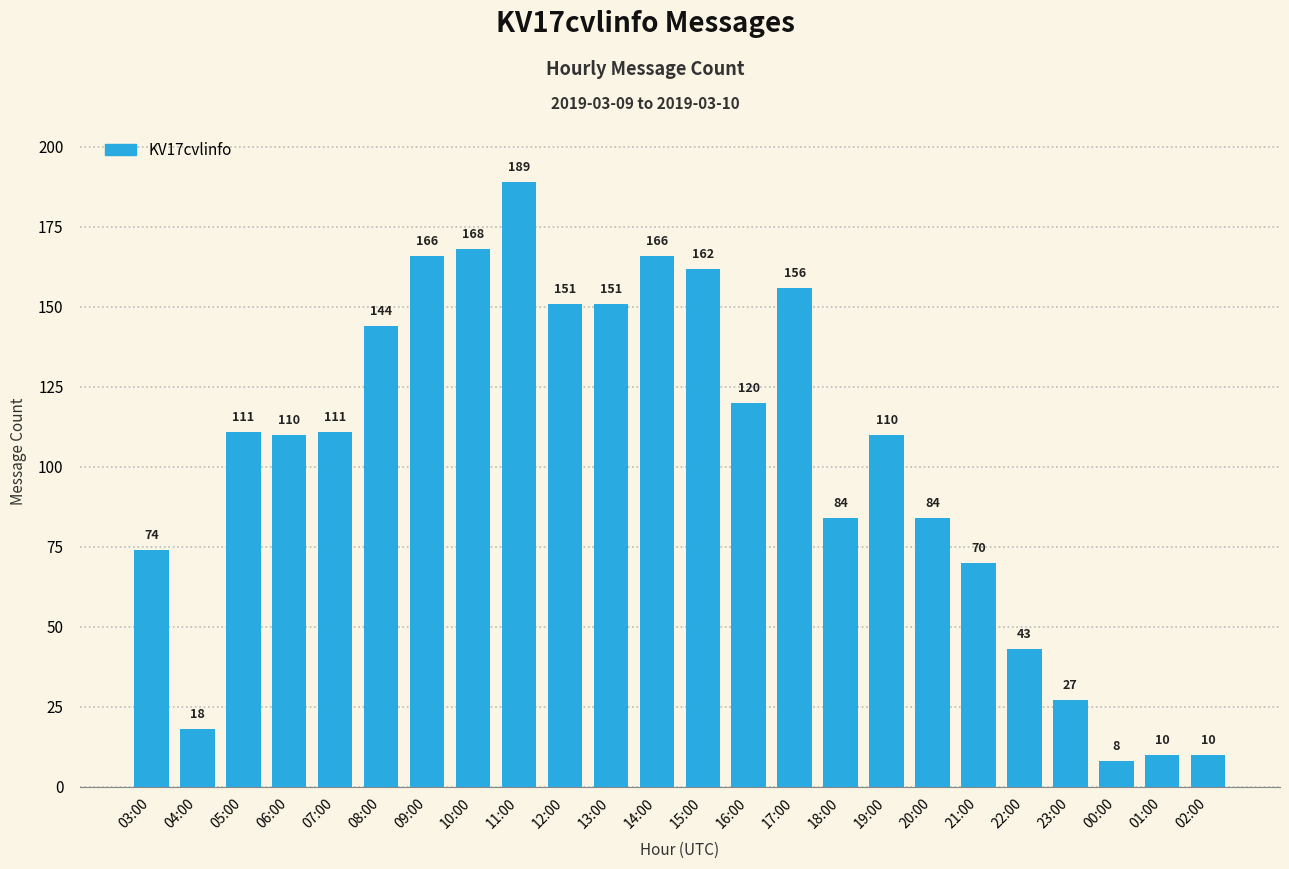

What is the approximate value at 02:00, to the nearest 10?

10